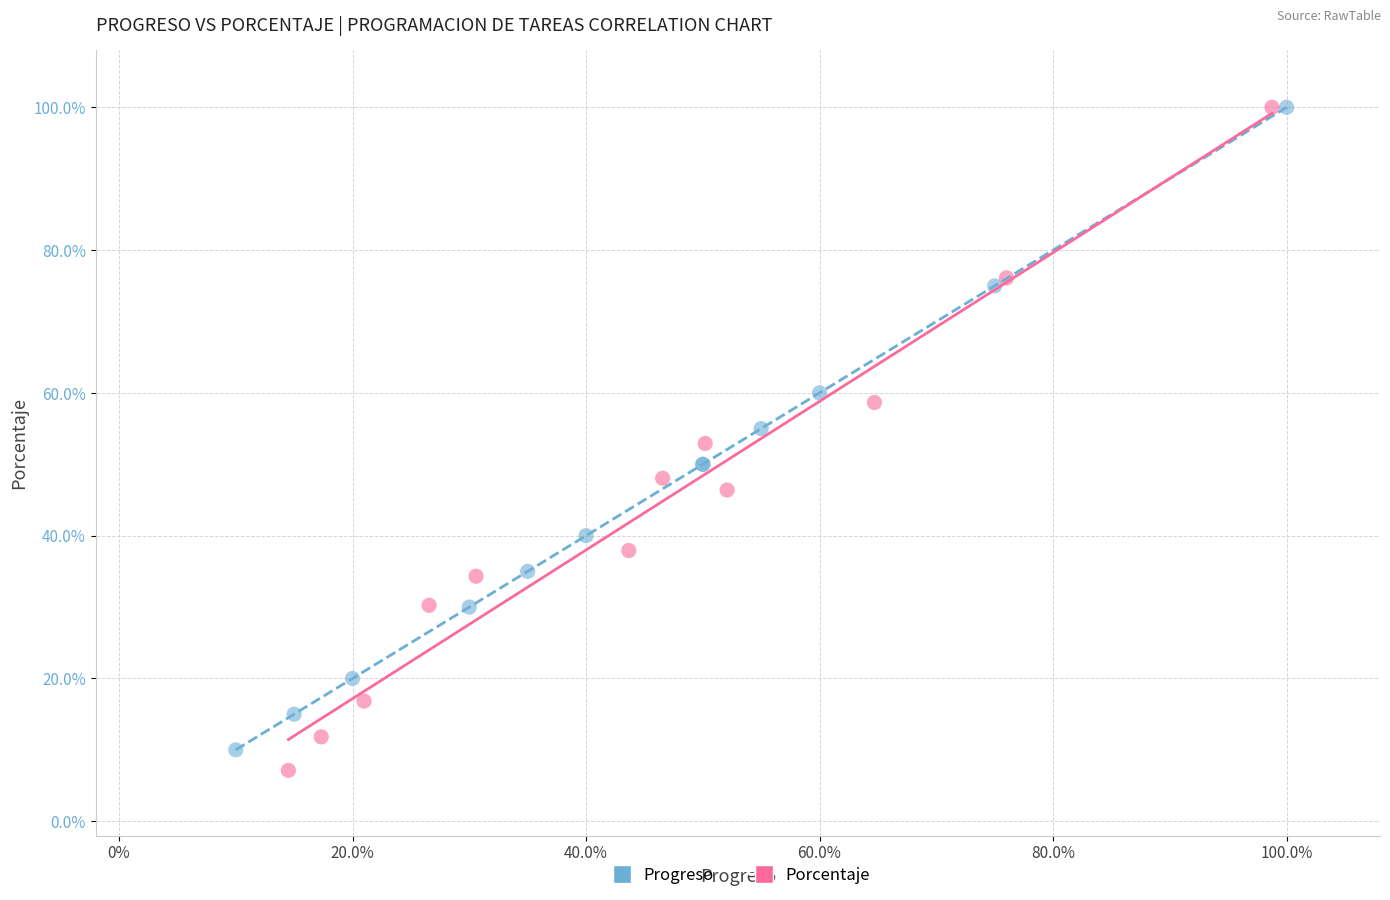

What are all the series names shown in the legend?

Progreso, Porcentaje